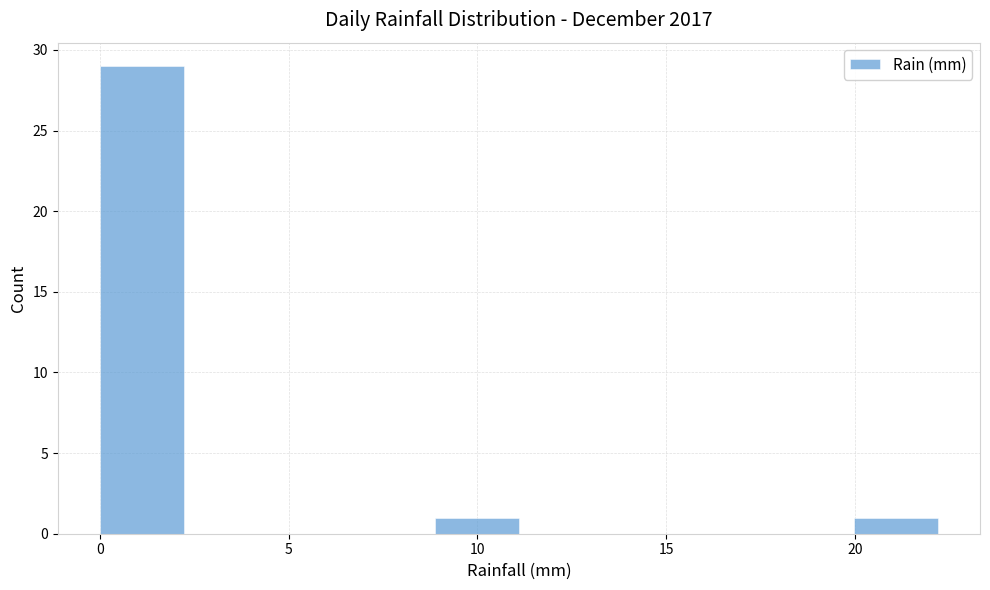

Over which range of the x-axis is the bar tallest?

0.0 to 2.0